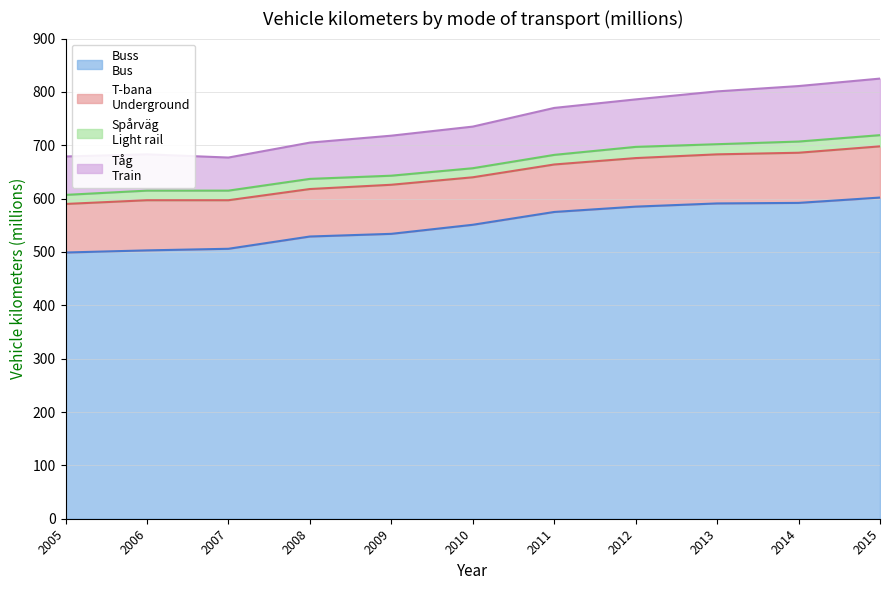

At 2009, list the series in order from smallest to largest.

Spårväg
Light rail, Tåg
Train, T-bana
Underground, Buss
Bus